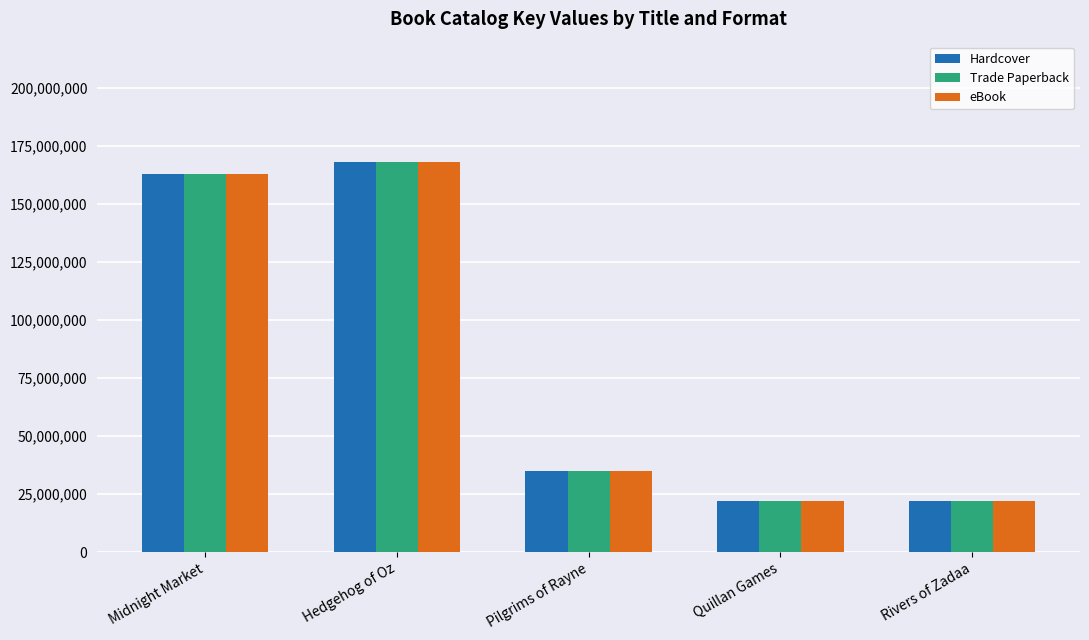

What is the label of the 4th bar from the left?

Quillan Games